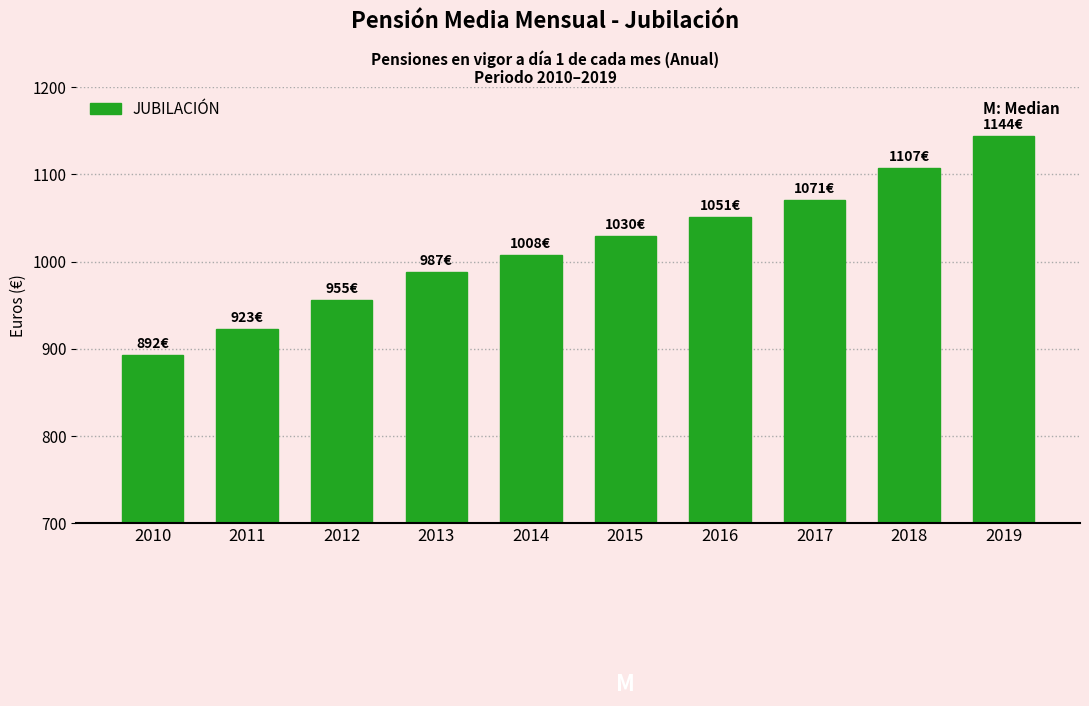

What value does the data have at 2010?

892.4